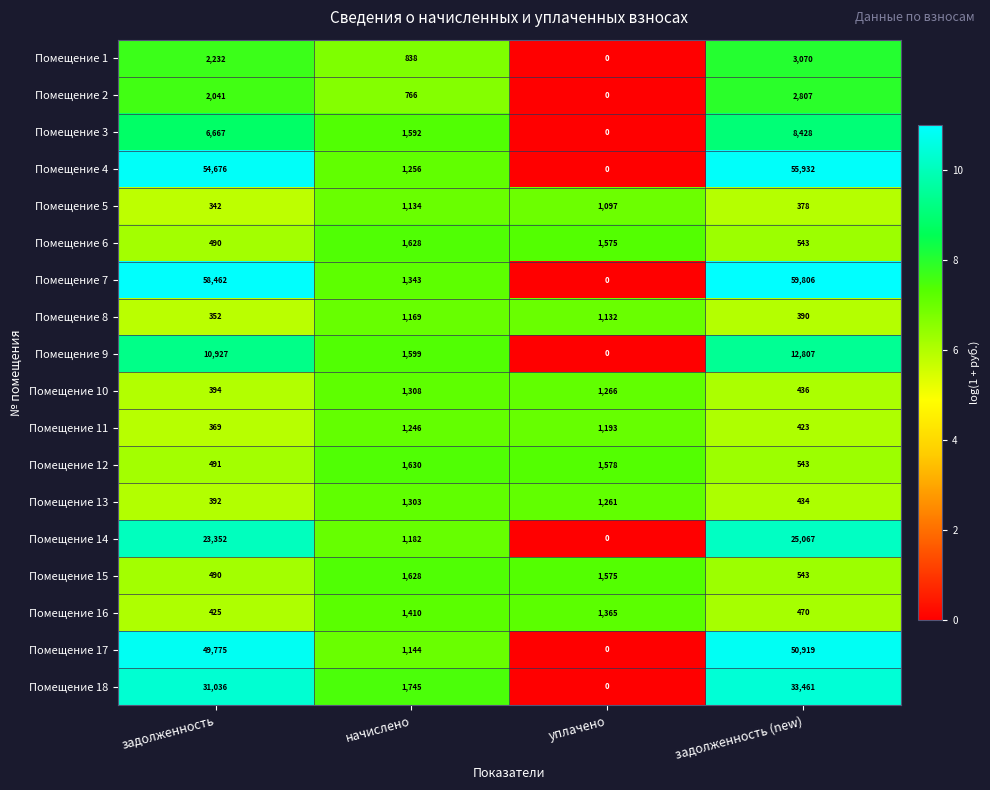

What is the maximum value for Помещение 15?

1628